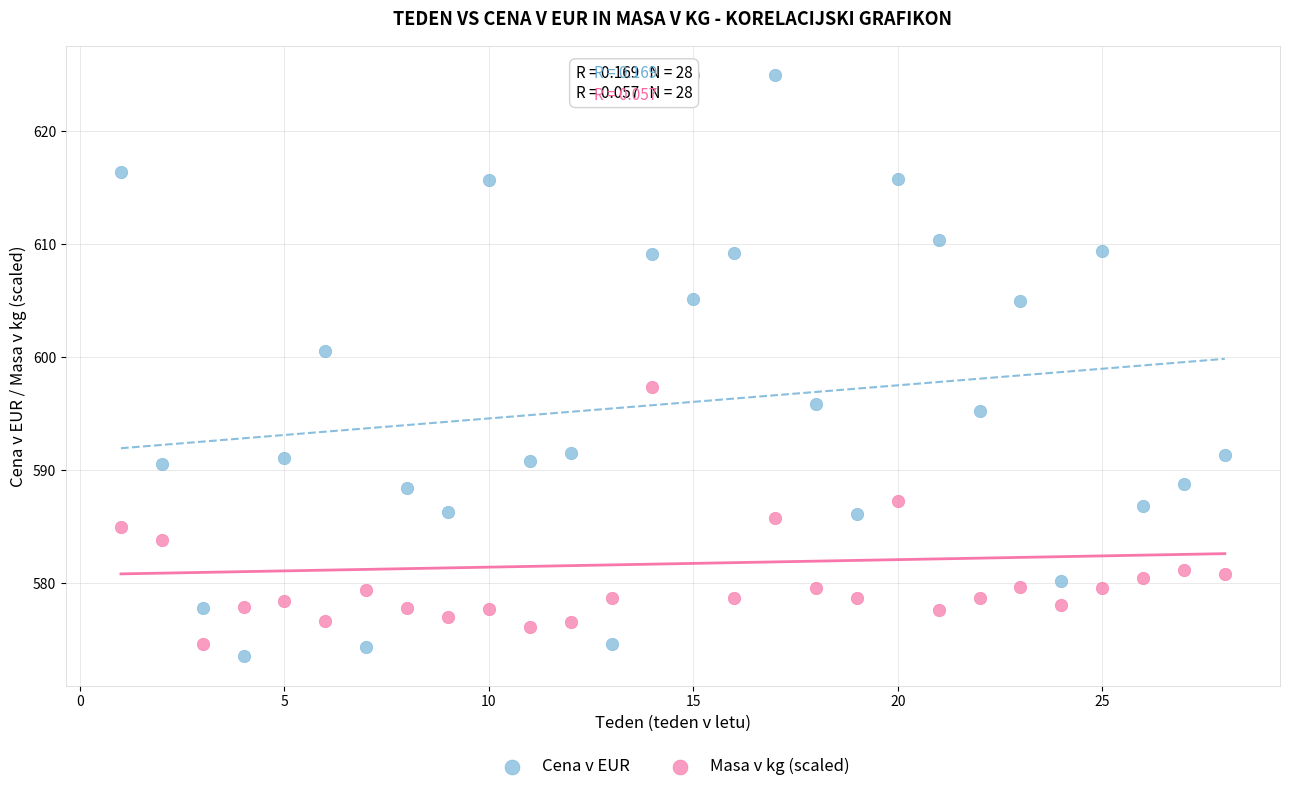

Across all data points, what is the range of X values (max minus min)?

27.0